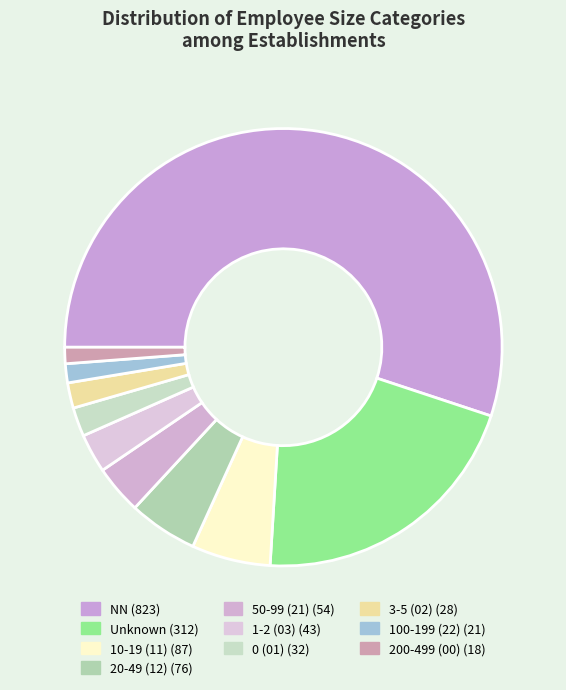

How many slices are in this pie chart?

10